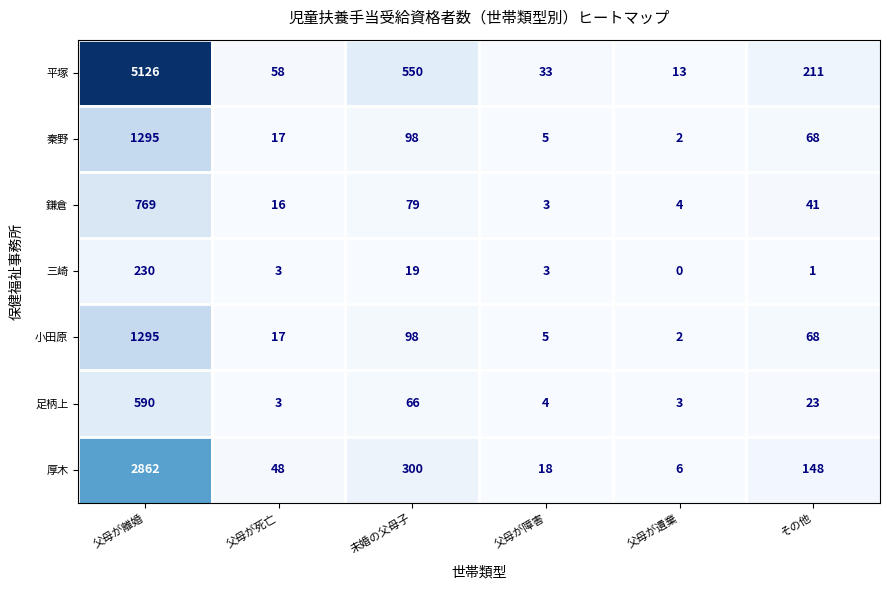

At which category does the chart reach its minimum across all series?

父母が遺棄